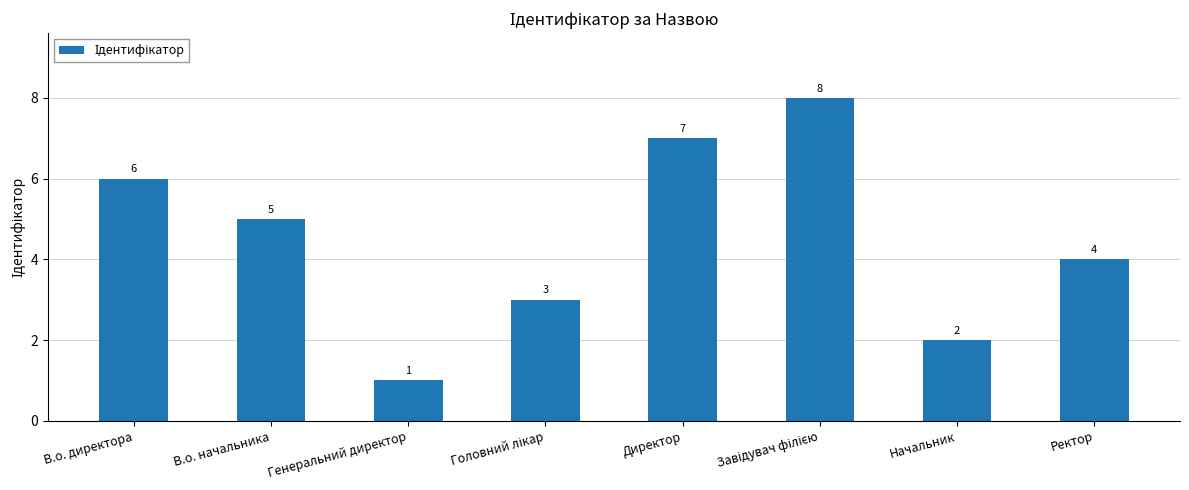

The chart shows a value of 6 at В.о. директора. True or false?

True